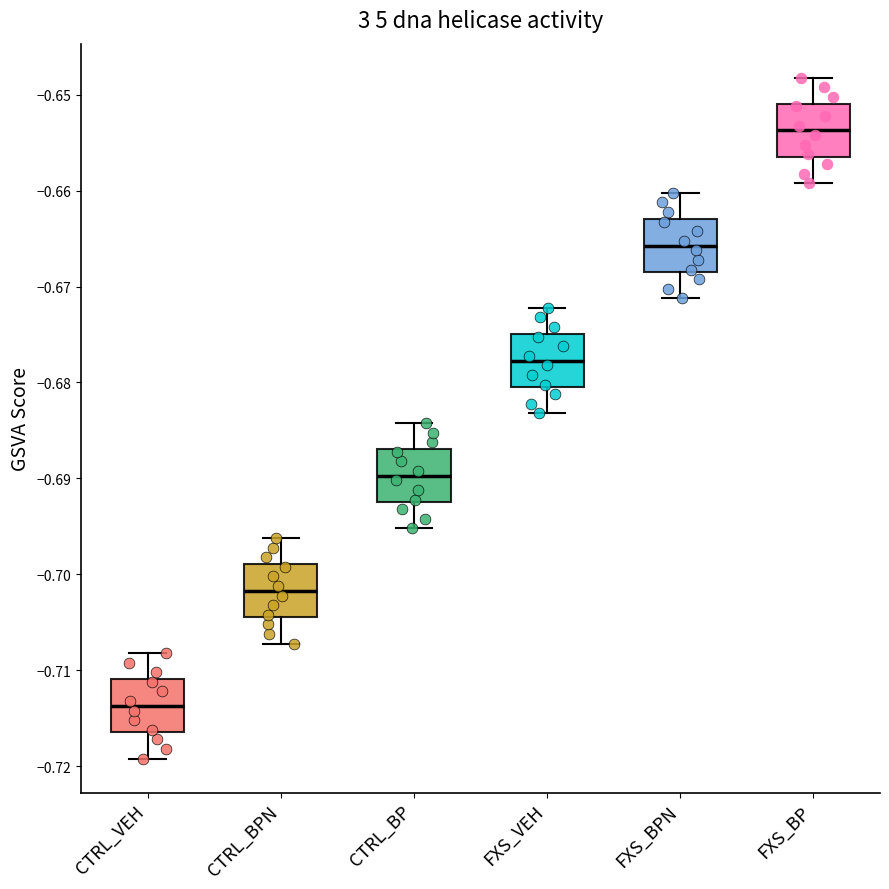

Reading left to right, transcribe this box plot: for each box, give where its median line is, the range the box spans, and where its two whiskers end, as read against the y-axis. The values are not printed on the chart, so give them approximately, as read against the axis.

CTRL_VEH: median -0.714, box -0.716 to -0.711, whiskers -0.719 to -0.708
CTRL_BPN: median -0.702, box -0.704 to -0.699, whiskers -0.707 to -0.696
CTRL_BP: median -0.690, box -0.692 to -0.687, whiskers -0.695 to -0.684
FXS_VEH: median -0.678, box -0.680 to -0.675, whiskers -0.683 to -0.672
FXS_BPN: median -0.666, box -0.668 to -0.663, whiskers -0.671 to -0.660
FXS_BP: median -0.654, box -0.656 to -0.651, whiskers -0.659 to -0.648